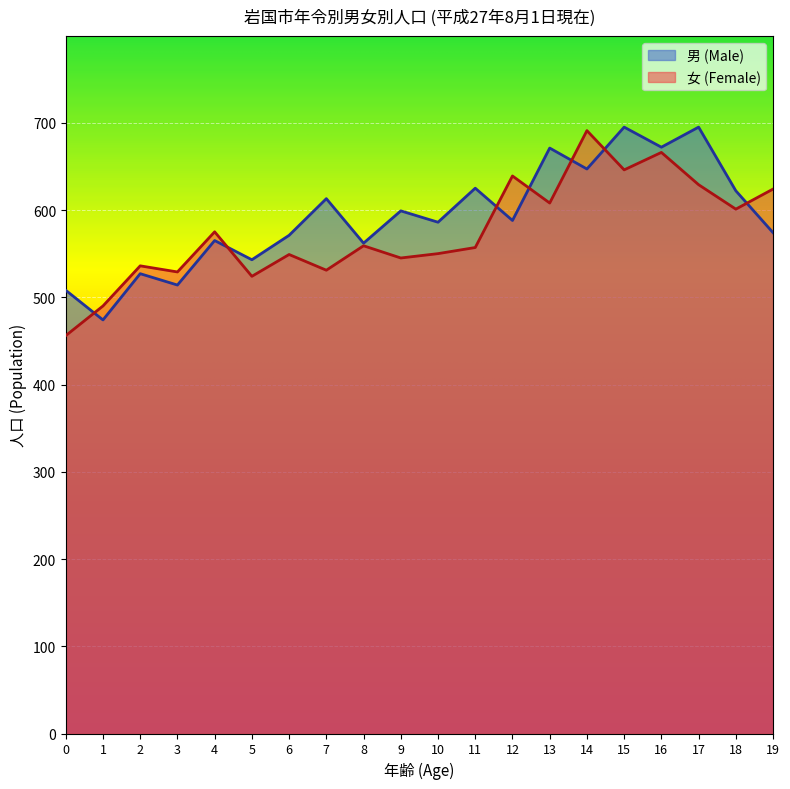

At which category is the sum across all series the highest?

15